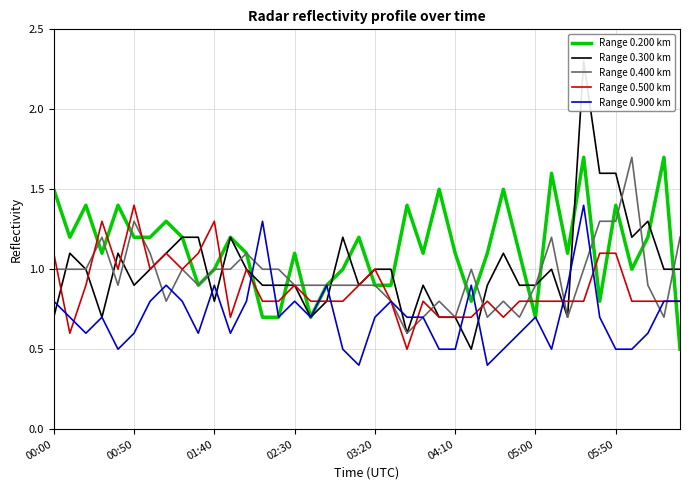

Which series ends up on top after the final intersection of Range 0.400 km and Range 0.300 km?

Range 0.400 km